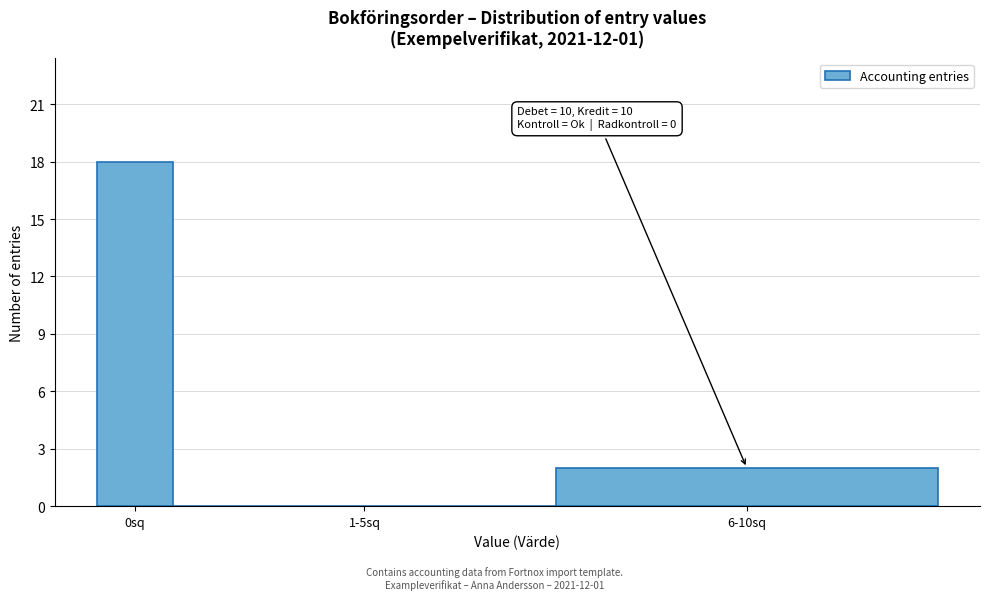

Reading left to right, what are all the values shown in this chart?

0sq=18	1-5sq=0	6-10sq=2